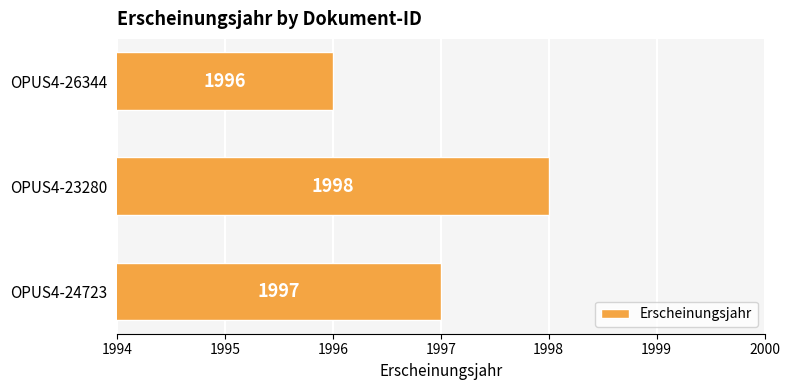

What is the difference between the maximum and minimum values?

2